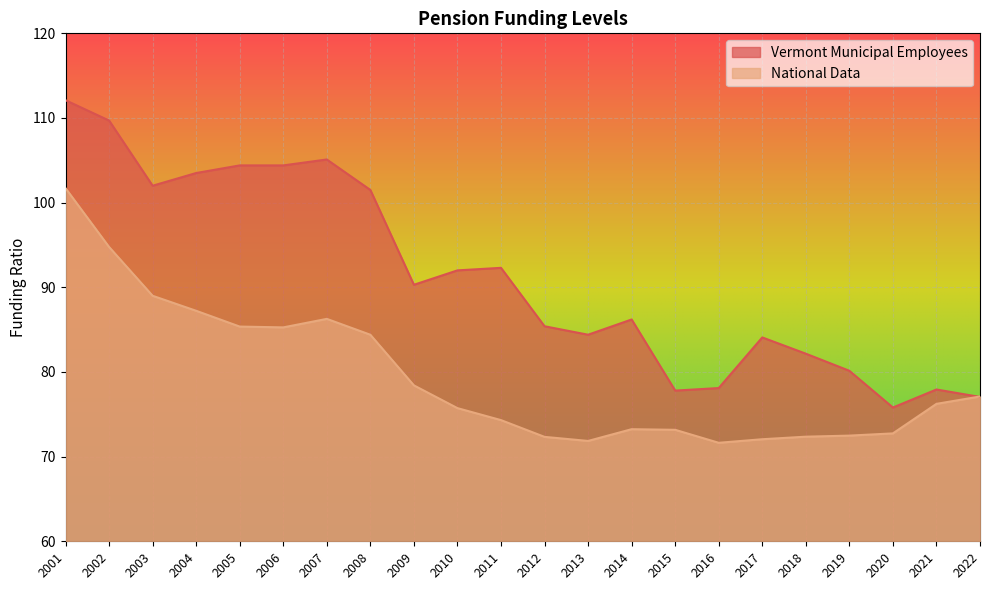

Between 2001 and 2011, which is larger?

2001